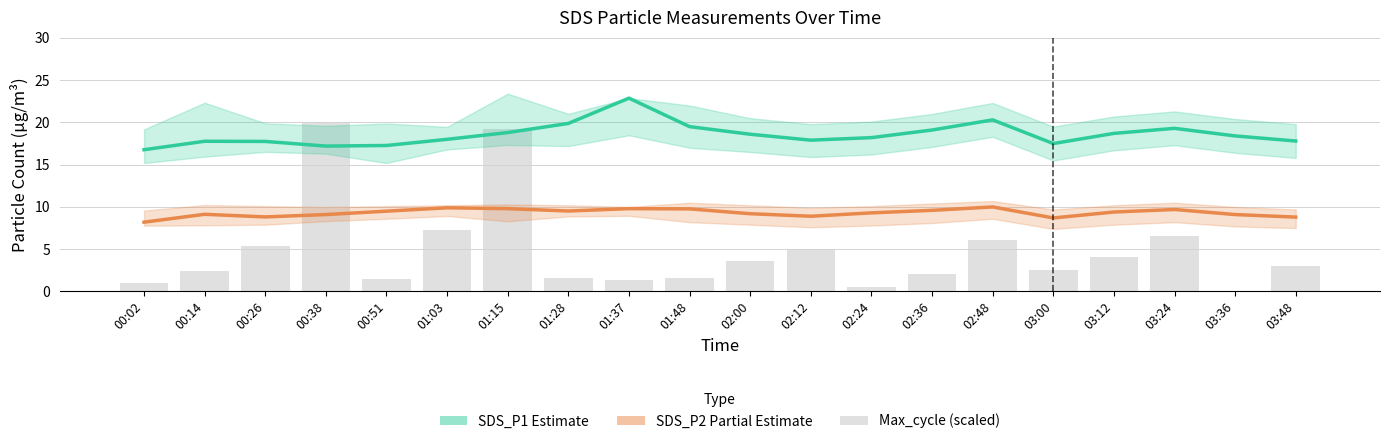

What is the label of the 18th bar from the left?

03:24